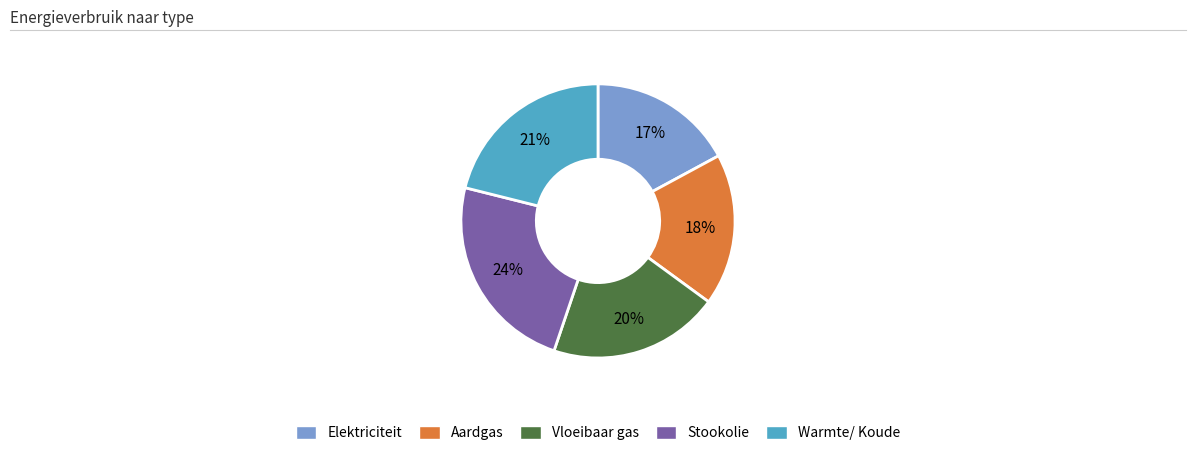

Which has a higher value, Elektriciteit or Warmte/ Koude?

Warmte/ Koude